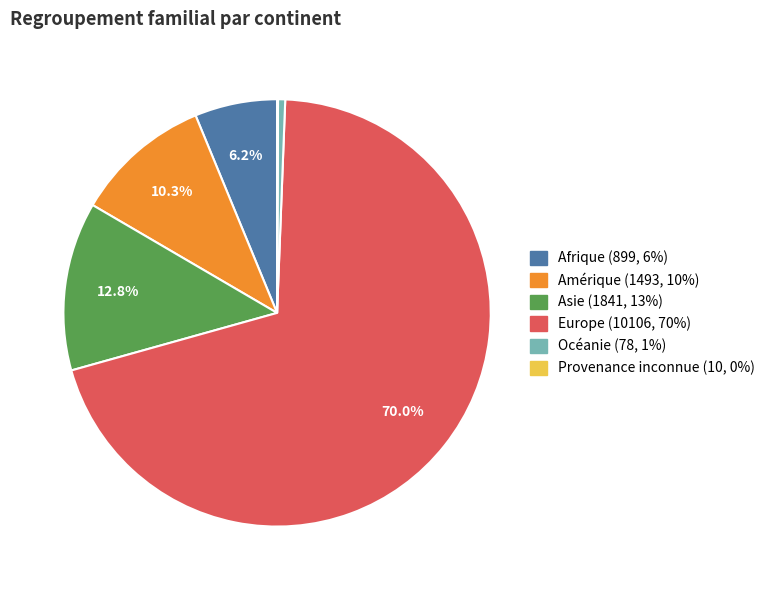

To the nearest percent, what is the average slice percentage?

17%